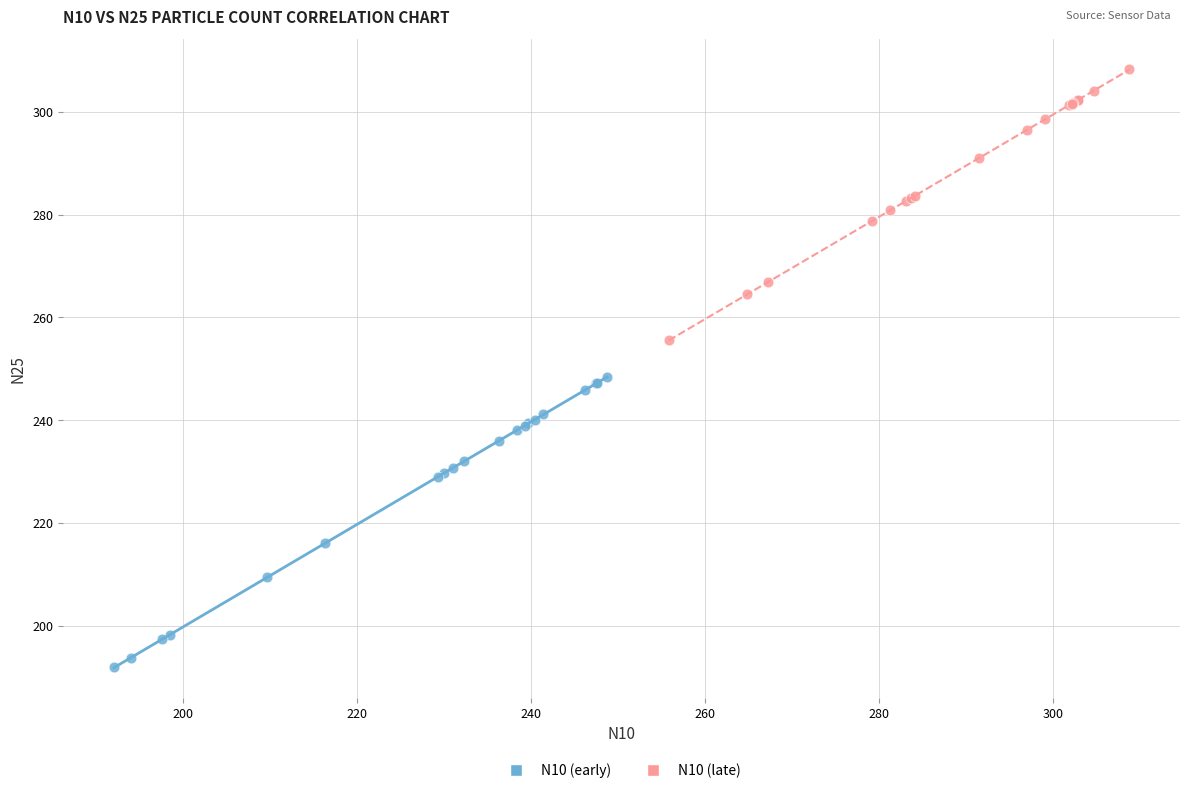

What are all the series names shown in the legend?

N10 (early), N10 (late)